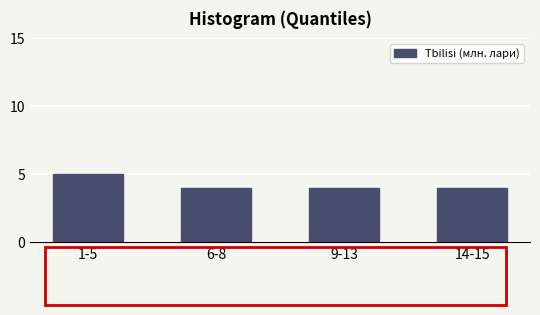

Reading left to right, what are all the values shown in this chart?

1-5=5	6-8=4	9-13=4	14-15=4